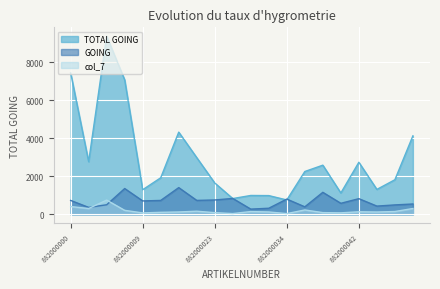

What is the value of the TOTAL GOING point at the 11th from the left?

992.8